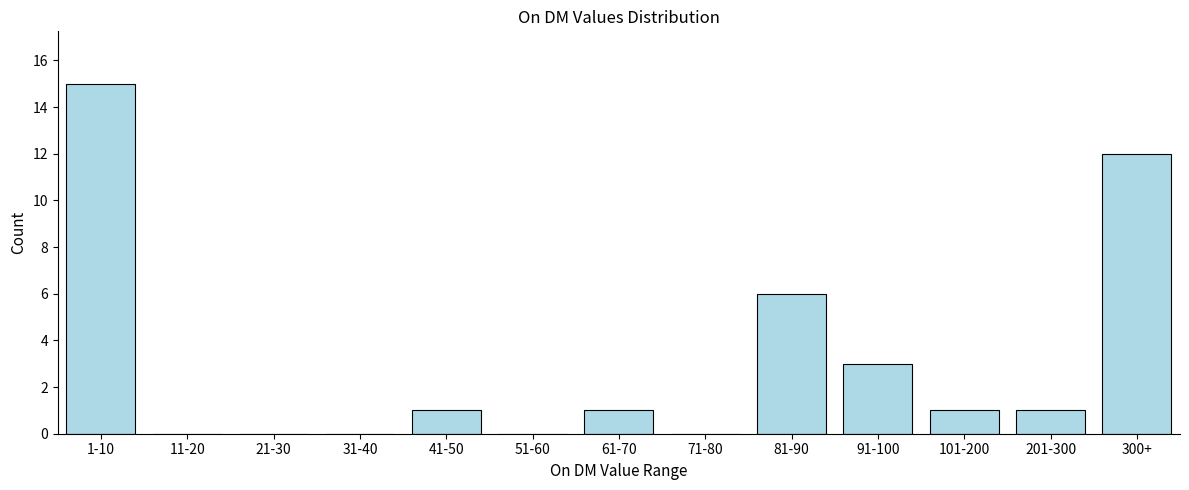

Reading left to right, list all the values displayed in this chart.

1-10=15	11-20=0	21-30=0	31-40=0	41-50=1	51-60=0	61-70=1	71-80=0	81-90=6	91-100=3	101-200=1	201-300=1	300+=12